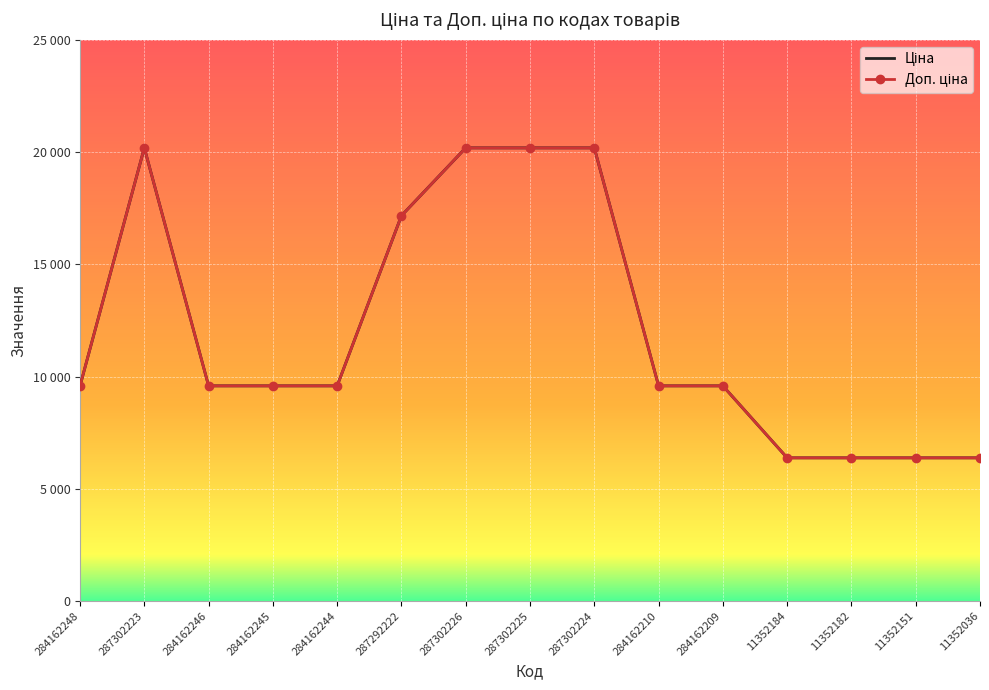

Where is the first local maximum for Доп. ціна?

287302223